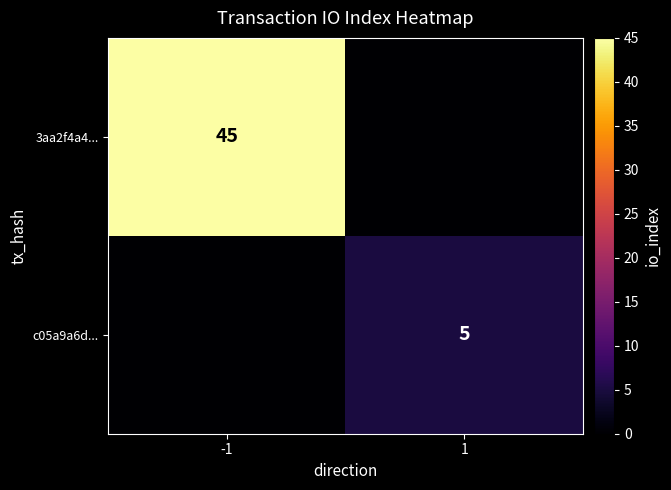

The value of 3aa2f4a4... at -1 is 16. True or false?

False